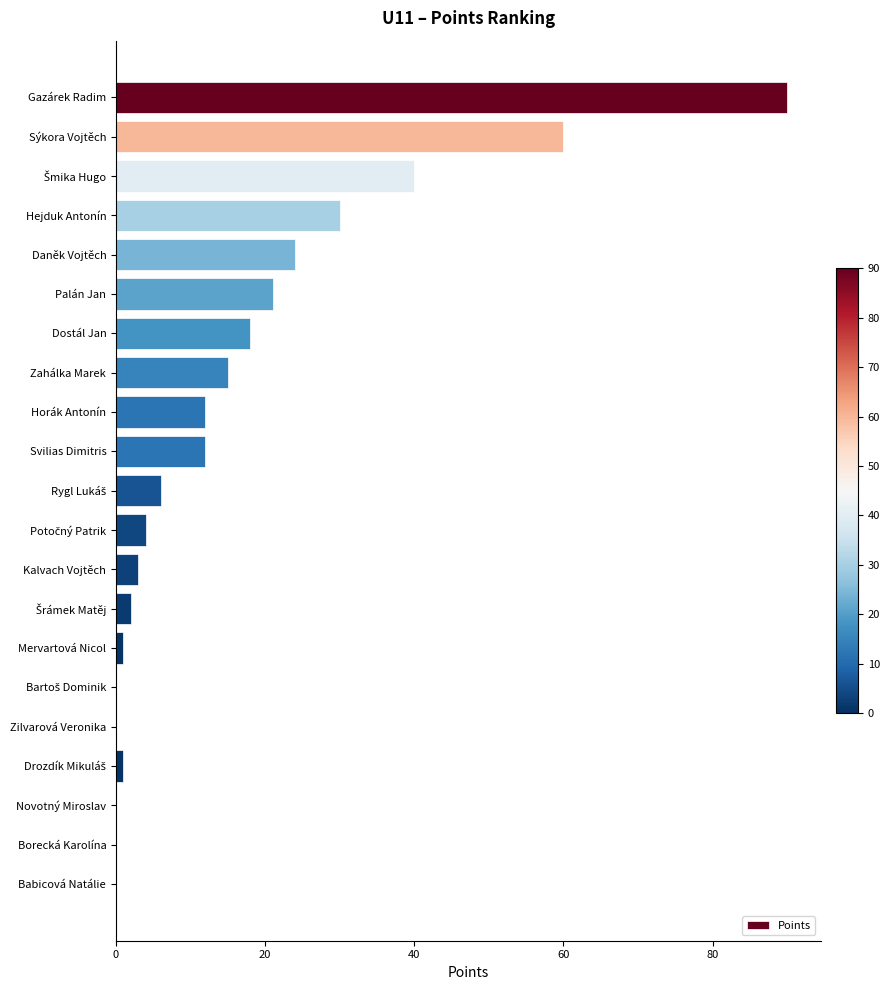

What is the maximum value shown in the chart?

90